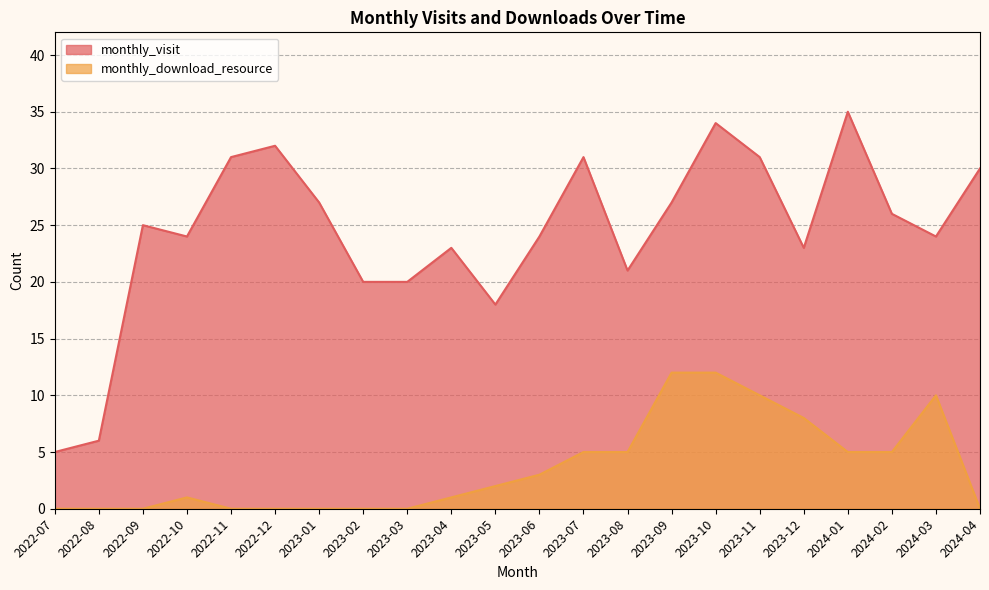

Is the value of monthly_visit at 2023-06 greater than the value of monthly_download_resource at 2023-07?

Yes